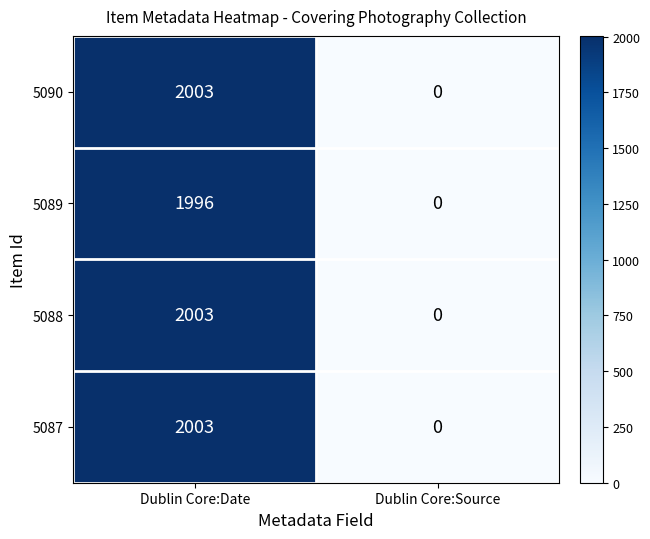

At which category does the chart reach its peak across all series?

Dublin Core:Date